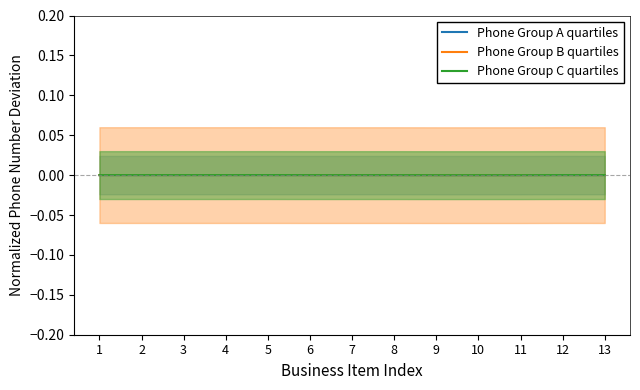

Where is the first local maximum for Phone Group B quartiles?

5